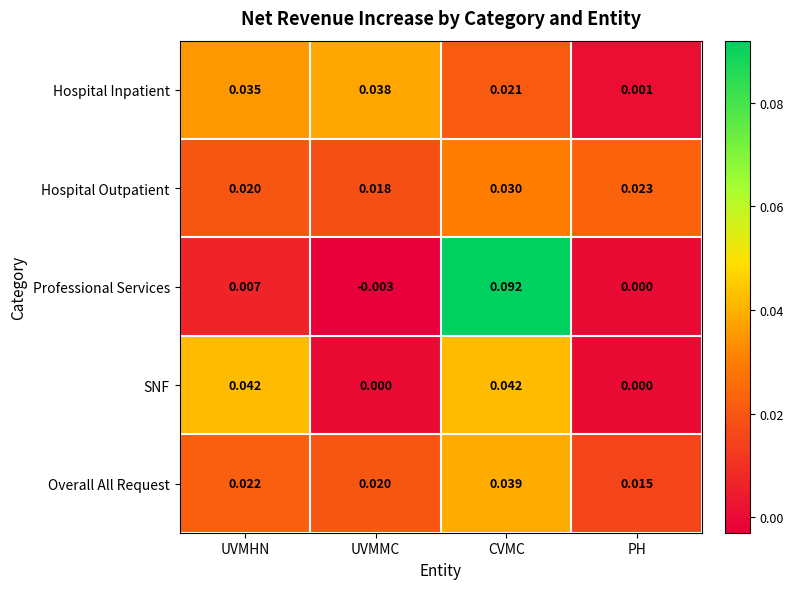

At which label is Overall All Request closest to 0?

PH